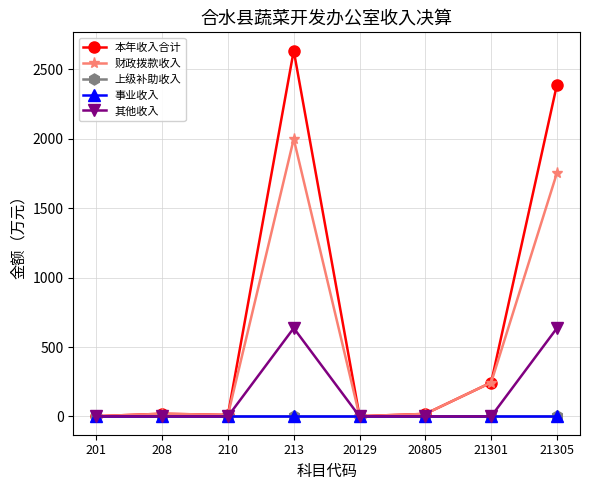

Does the chart display data point markers on the line(s)?

Yes